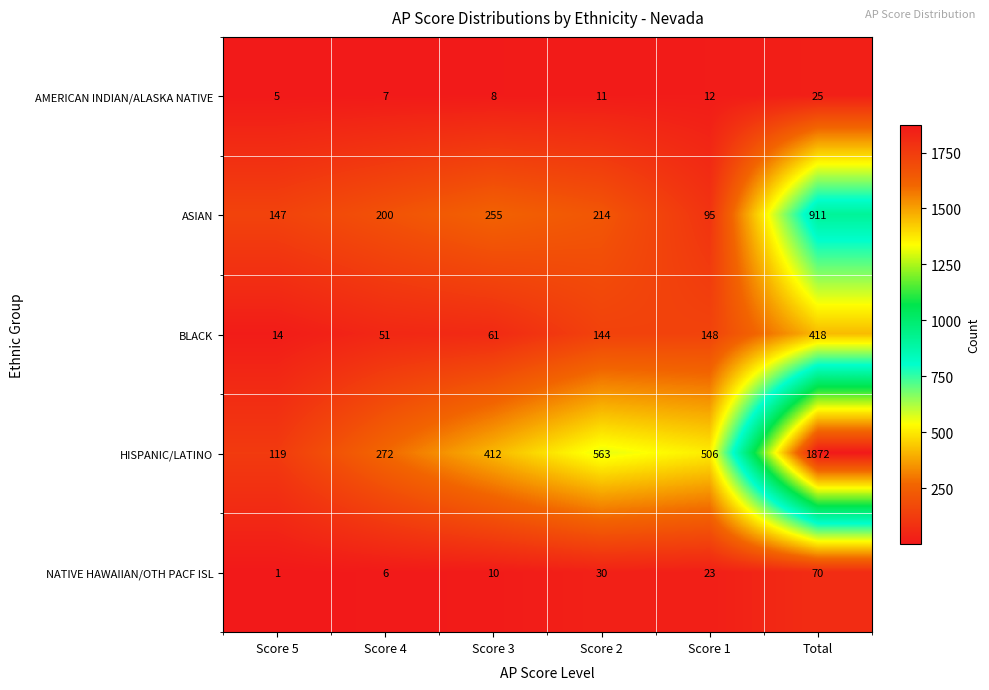

True or false: BLACK has a value of 87 at Score 3.

False